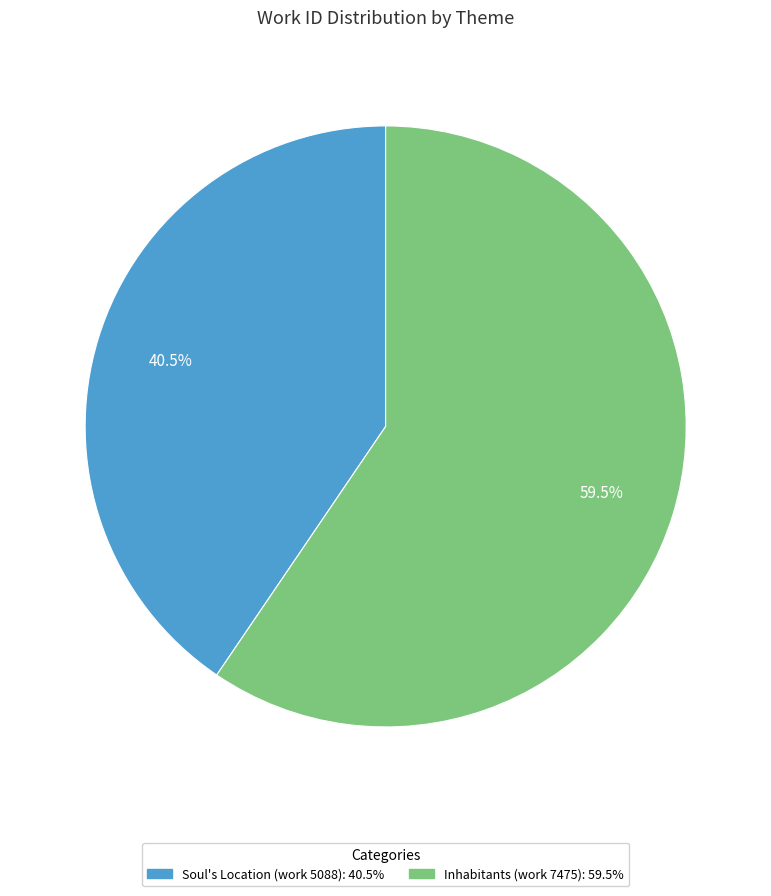

To the nearest percent, what is the difference between the Soul's Location (work 5088) and Inhabitants (work 7475) slice percentages?

19%